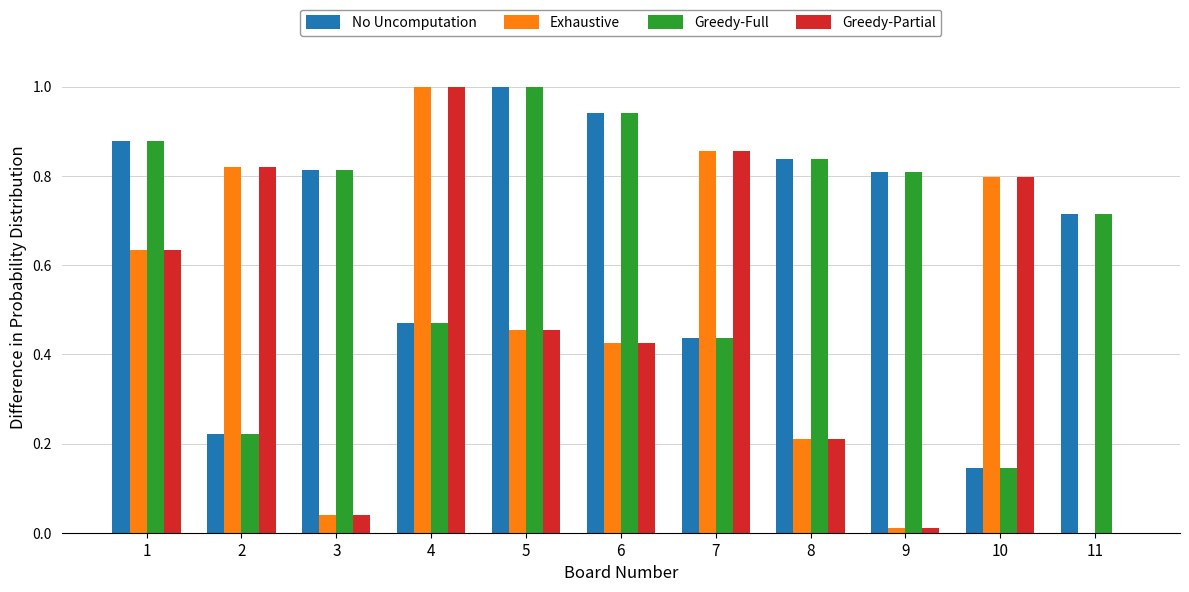

The Greedy-Full series shows 0.8 at 8. True or false?

True